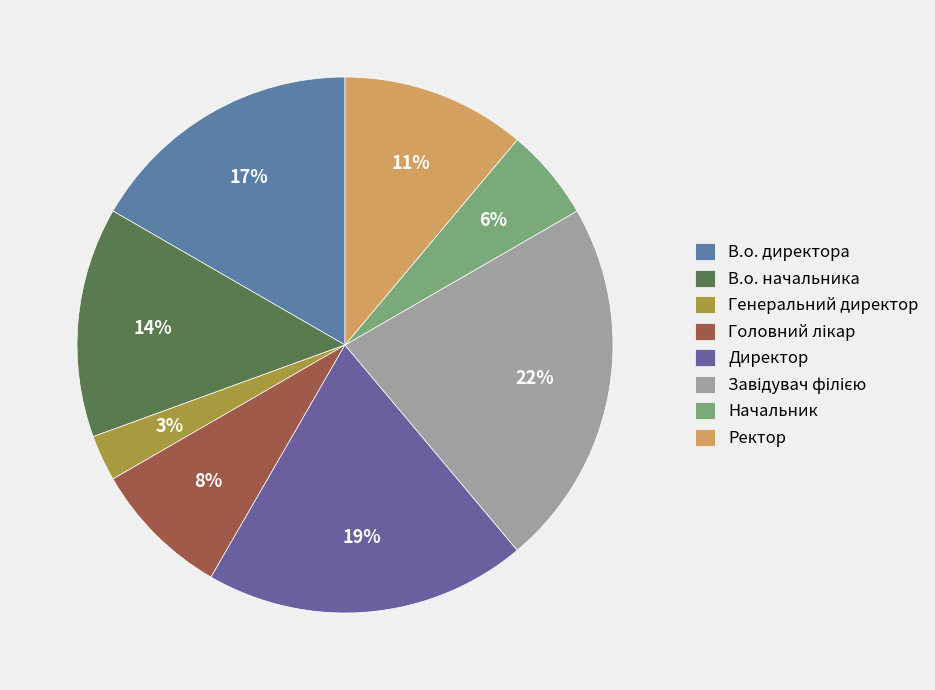

The Генеральний директор slice represents 3% of the pie. True or false?

True